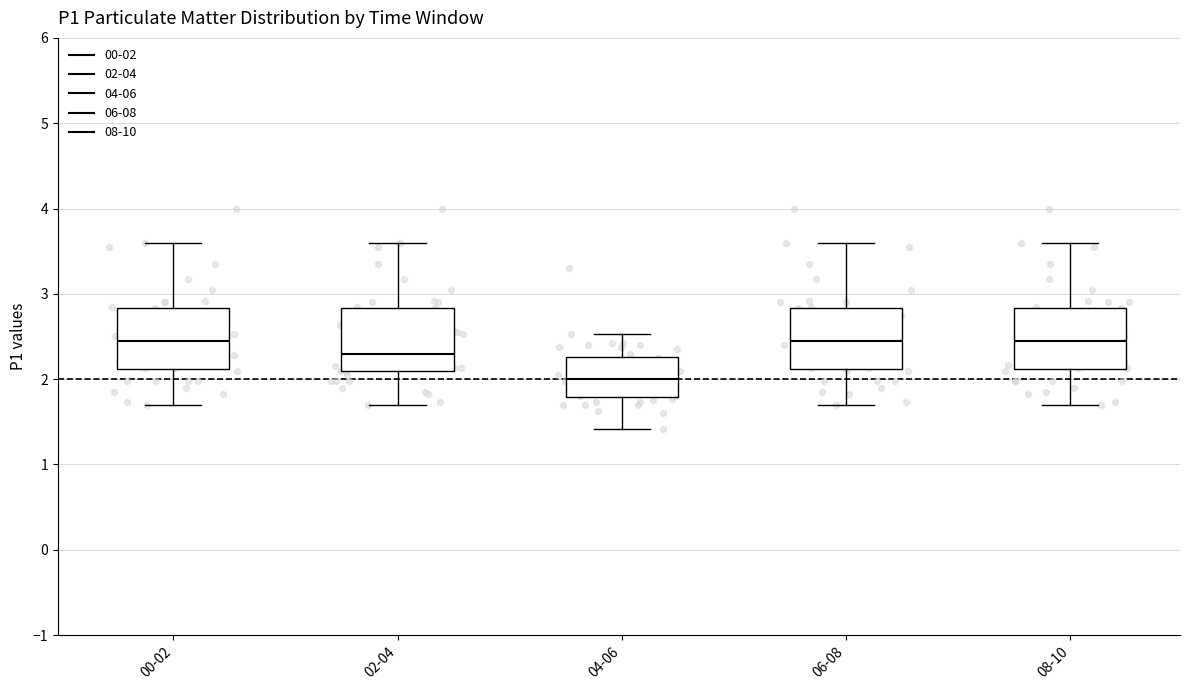

Reading left to right, read every box against the y-axis: the position of its median line, the range the box covers, and the ends of its whiskers. The values are not printed on the chart, so give them approximately, as read against the axis.

00-02: median 2.5, box 2.1 to 2.8, whiskers 1.7 to 3.6
02-04: median 2.3, box 2.1 to 2.8, whiskers 1.7 to 3.6
04-06: median 2.0, box 1.8 to 2.3, whiskers 1.4 to 2.5
06-08: median 2.5, box 2.1 to 2.8, whiskers 1.7 to 3.6
08-10: median 2.5, box 2.1 to 2.8, whiskers 1.7 to 3.6